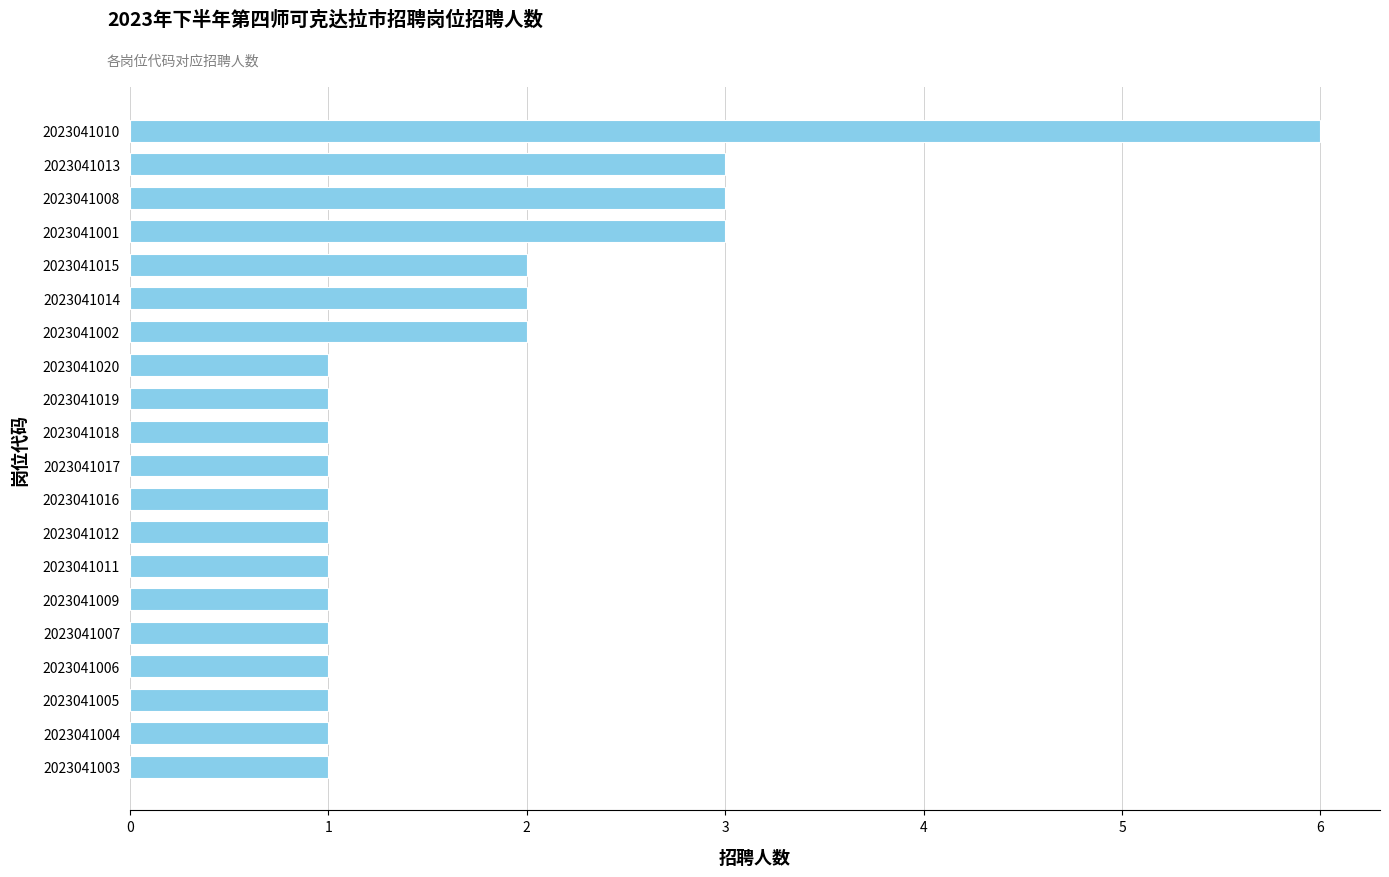

The chart shows a value of 3 at 2023041008. True or false?

True